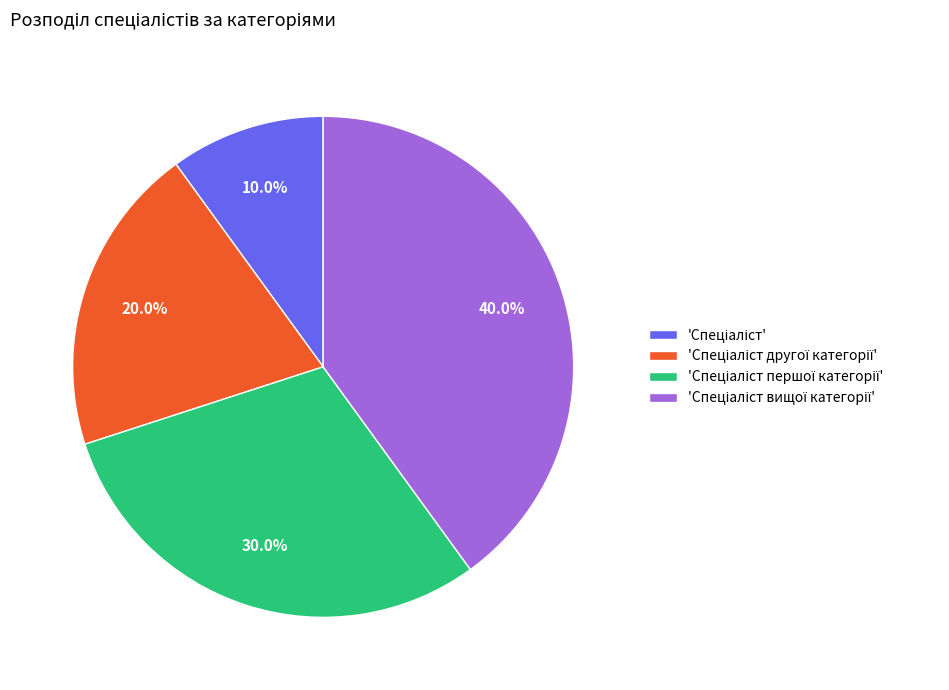

Does any single category account for the majority?

No